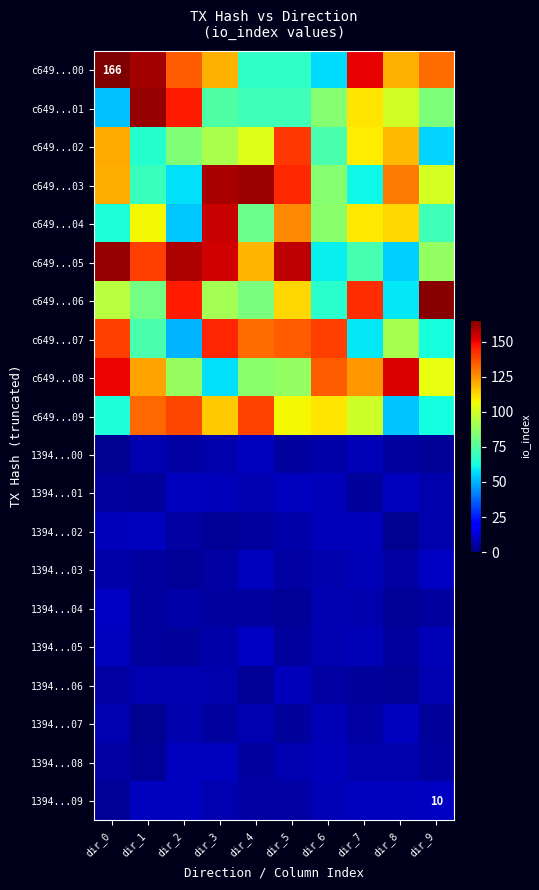

Which series has the largest total across all categories?

c649...00